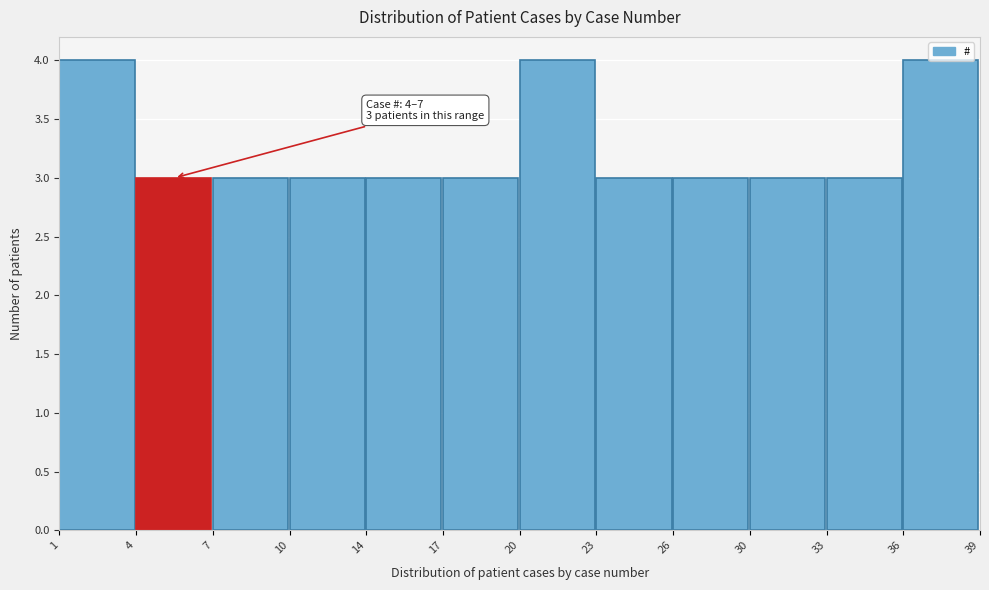

What is the value of the 2nd bar from the left?

3